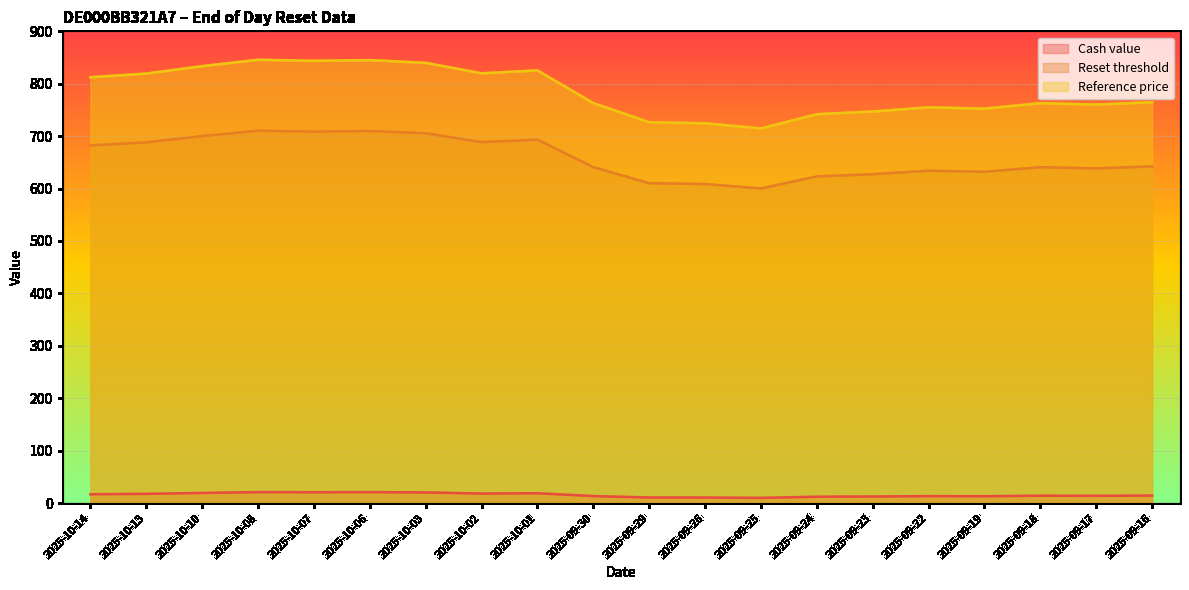

What is the lowest value of the Reference price series?

714.6